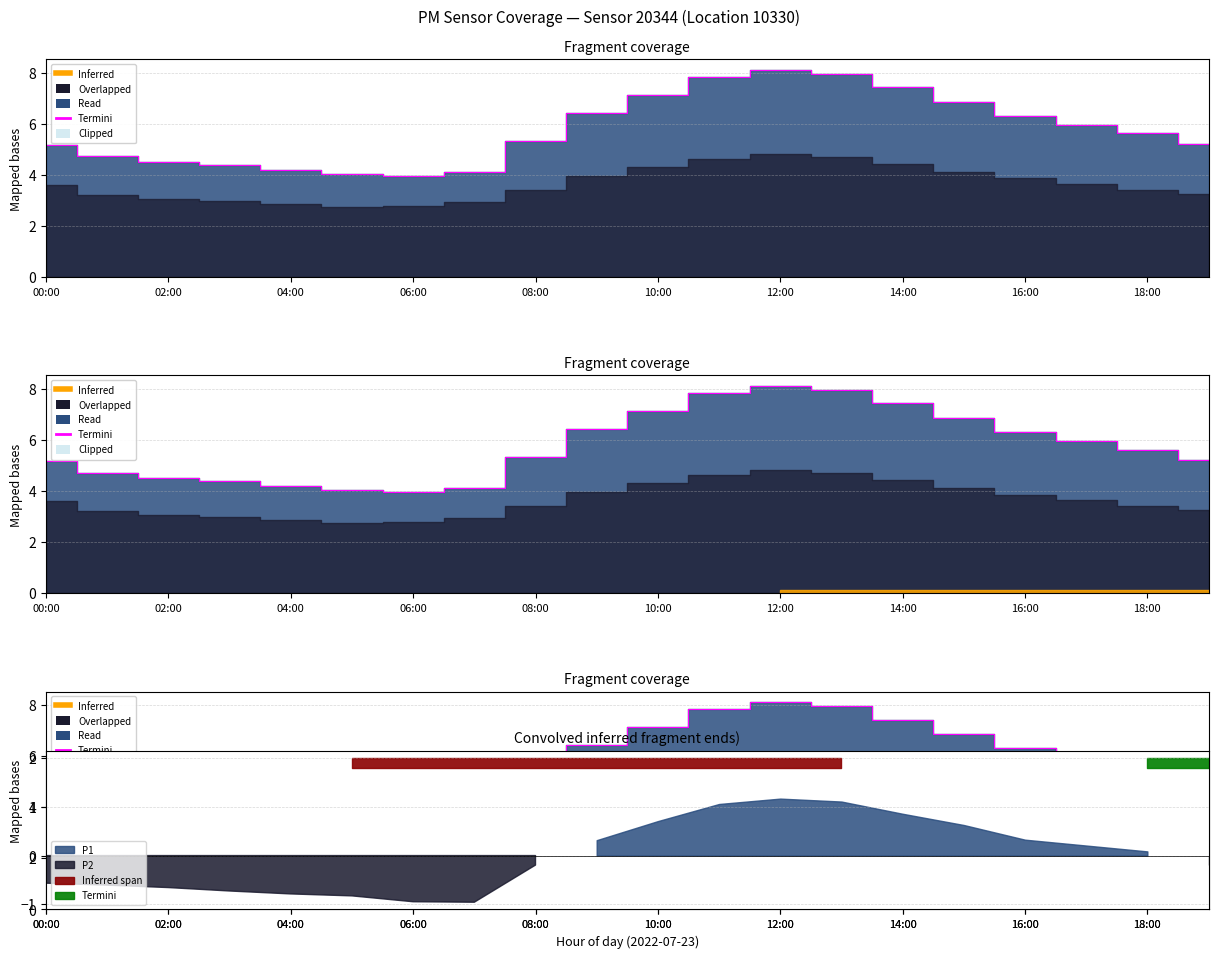

What position from the left is 13?

14